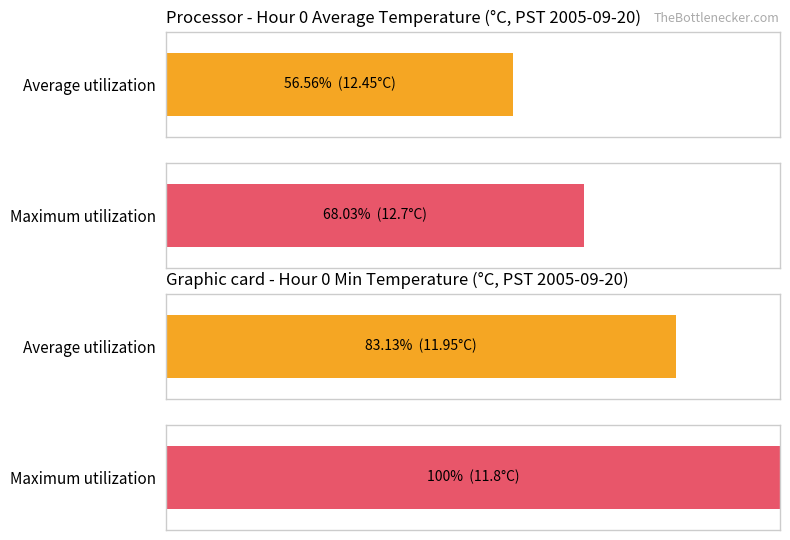

What are all the series names shown in the legend?

Average utilization, Maximum utilization